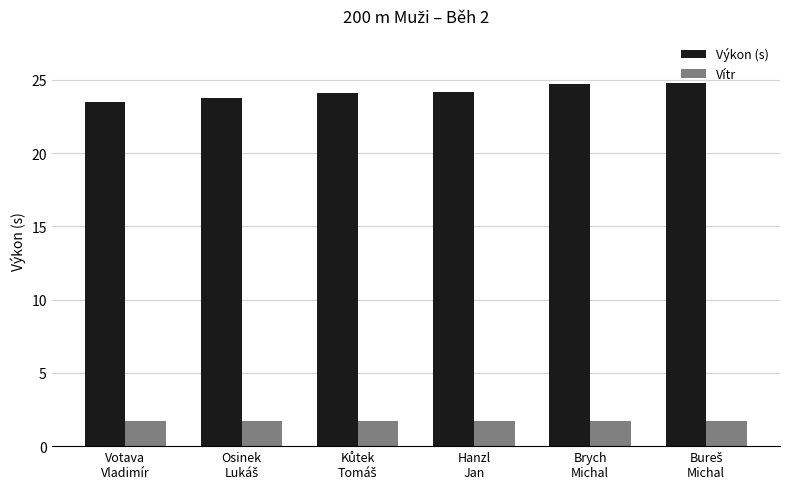

What is the lowest value of the Výkon (s) series?

23.5